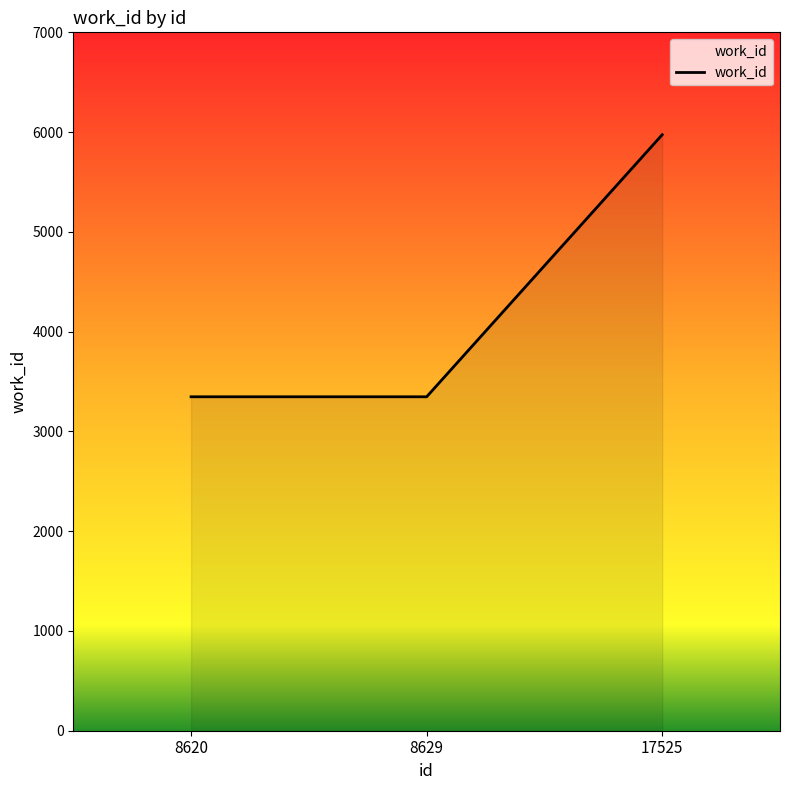

At which category does the chart reach its peak across all series?

17525